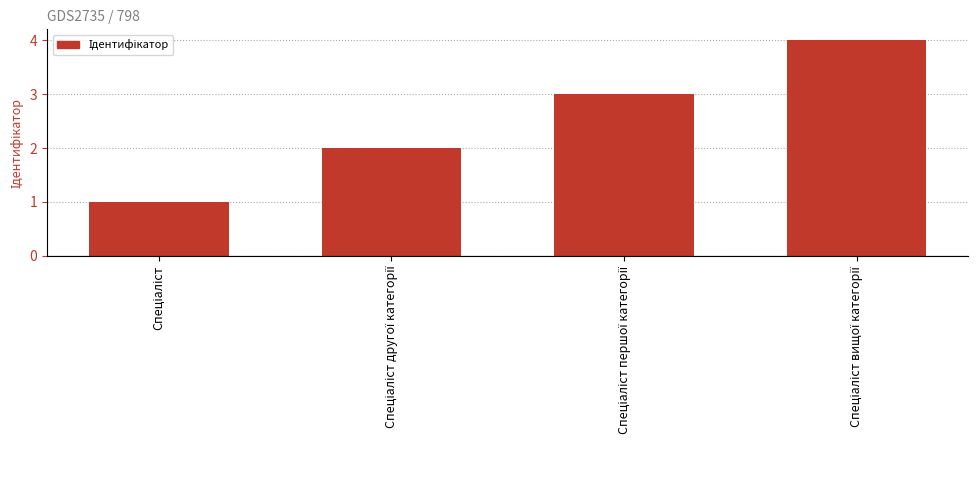

What is the maximum value shown in the chart?

4